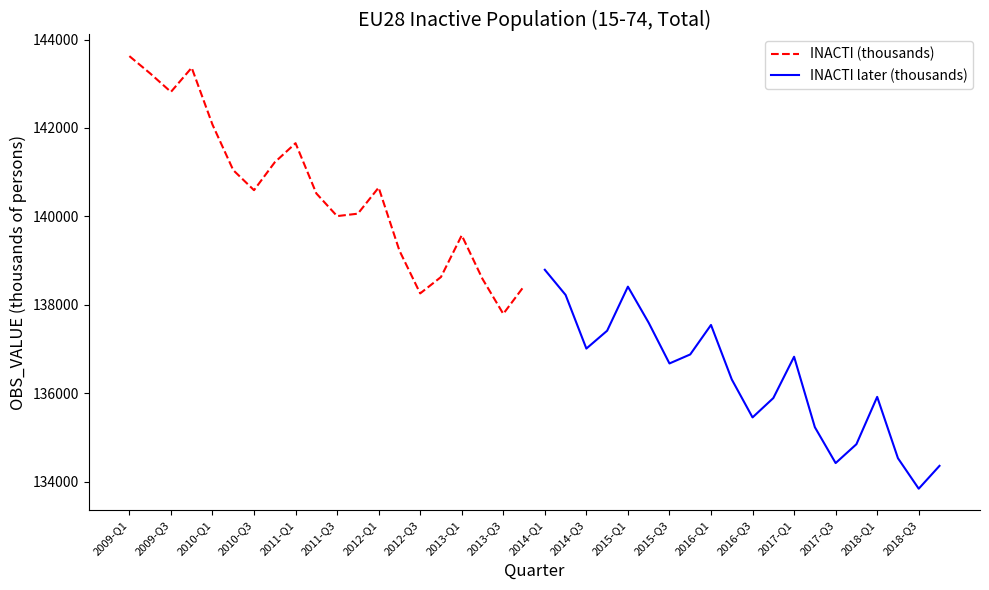

The value of INACTI later (thousands) at 2014-Q3 is 32361.7. True or false?

False